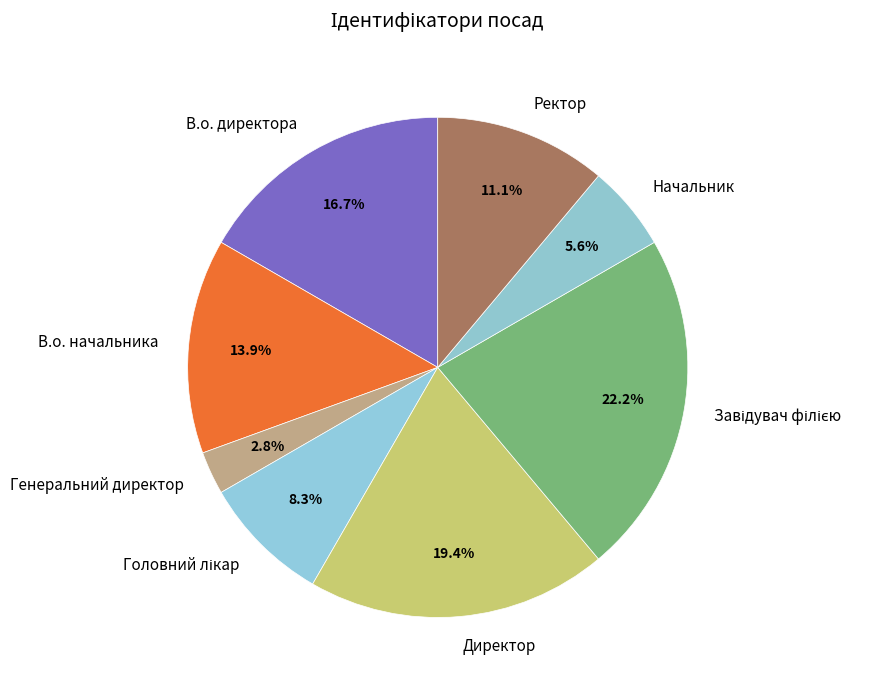

The Директор slice represents 19% of the pie. True or false?

True